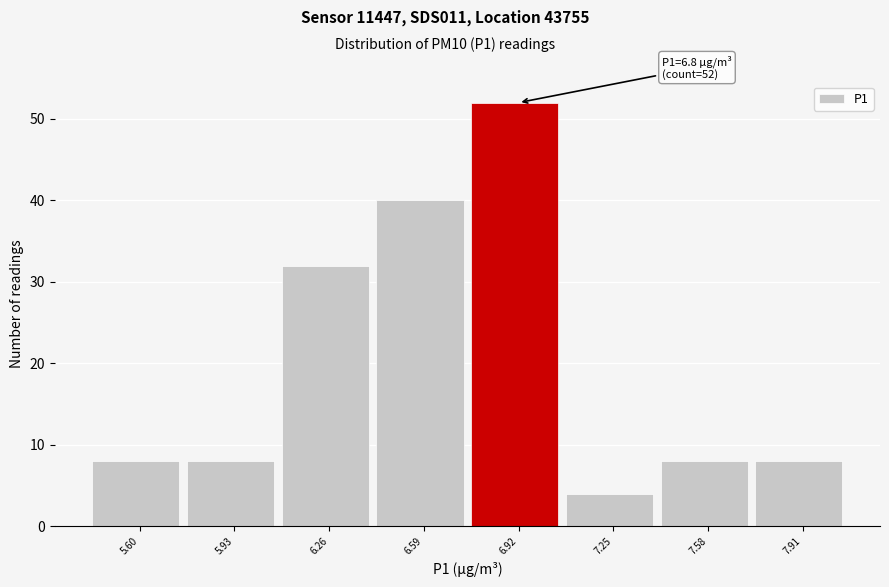

Which range on the x-axis has the tallest bar?

6.755 to 7.085